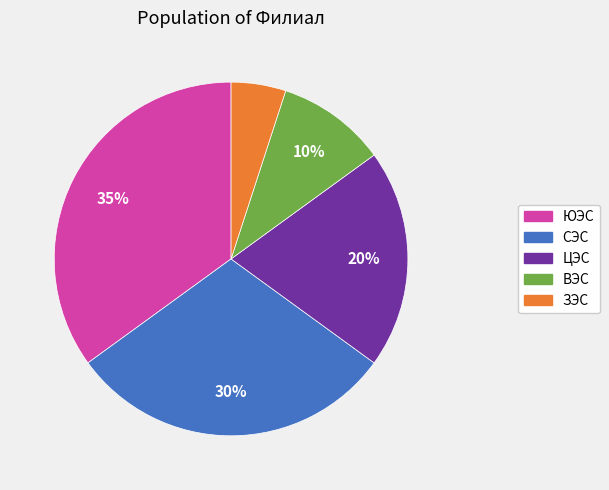

How many slices are in this pie chart?

5